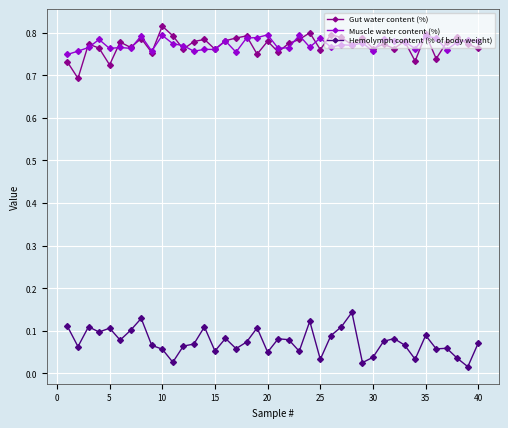

Count the Muscle water content (%) values in the range 0 to 1.

40